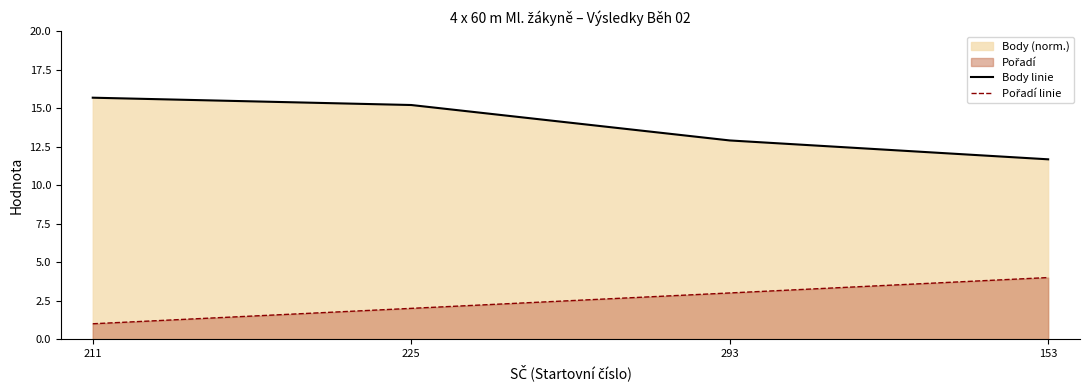

What is the label of the 2nd point from the left?

225